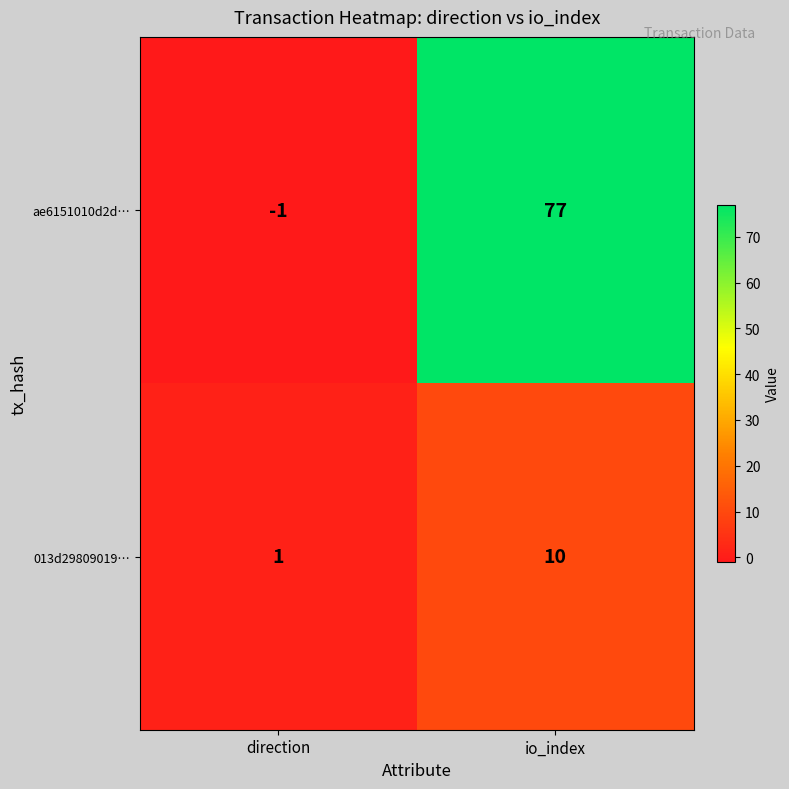

What is the total value across all series at io_index?

87